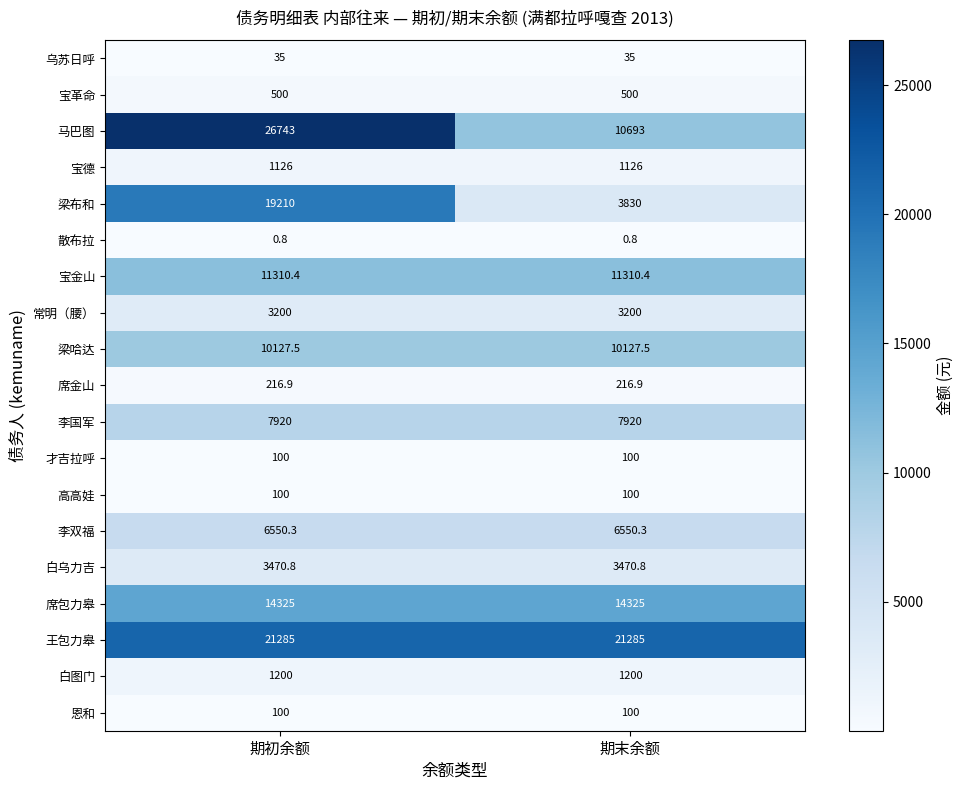

What is the maximum value for 宝德?

1126.0